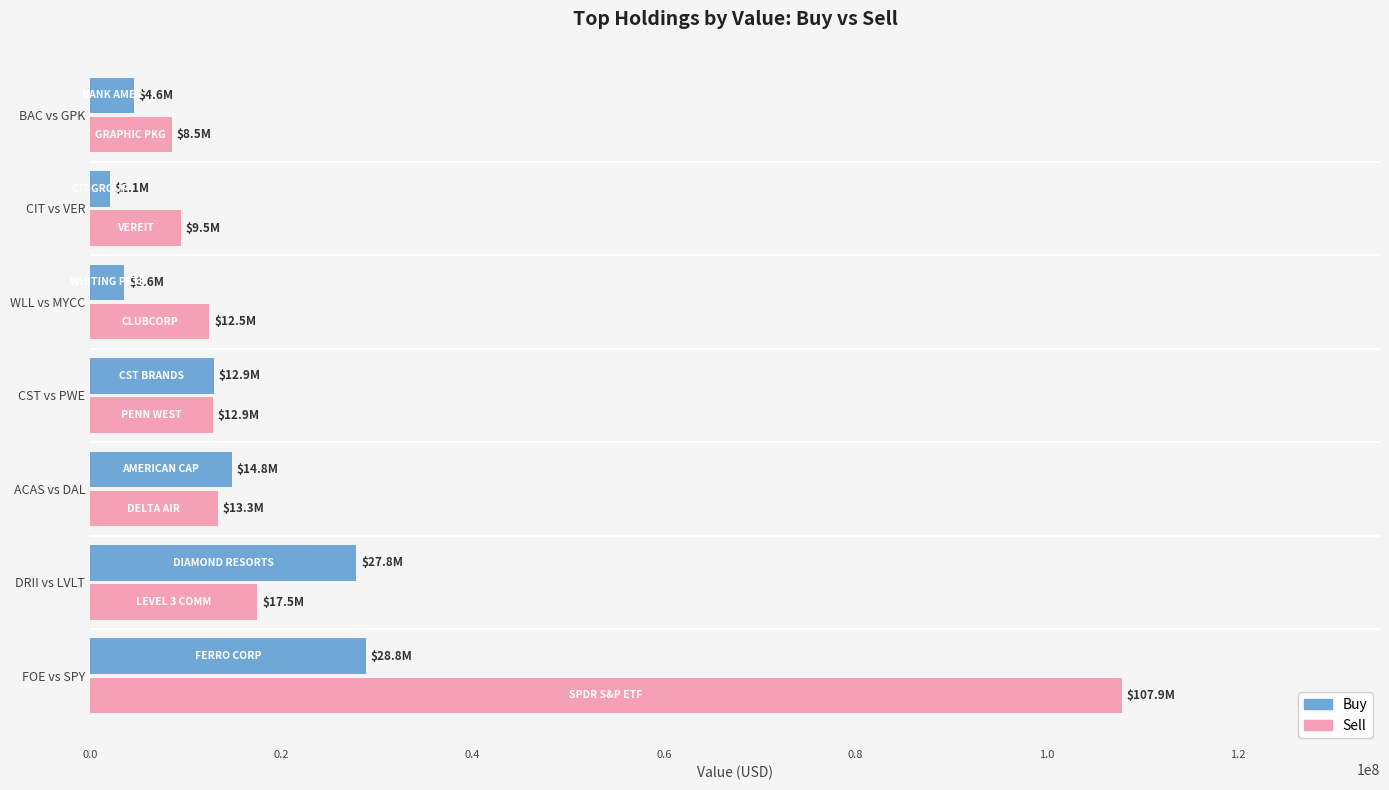

The value of Sell at FOE vs SPY is 107857000. True or false?

True